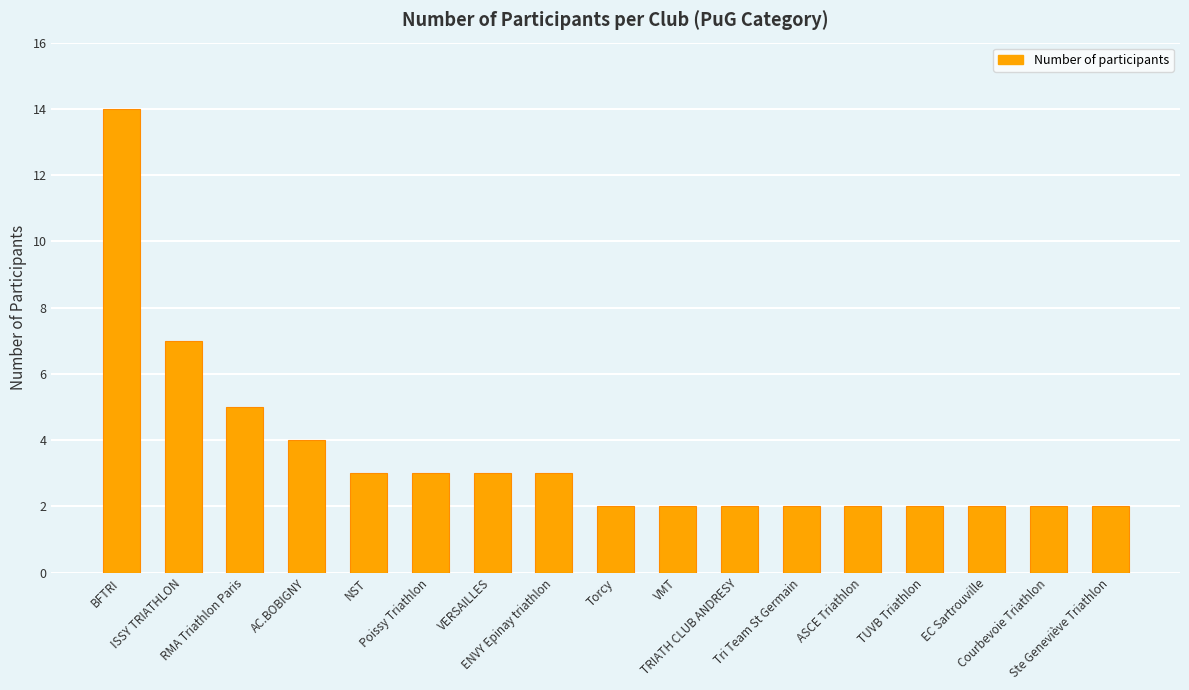

What is the average value?

4